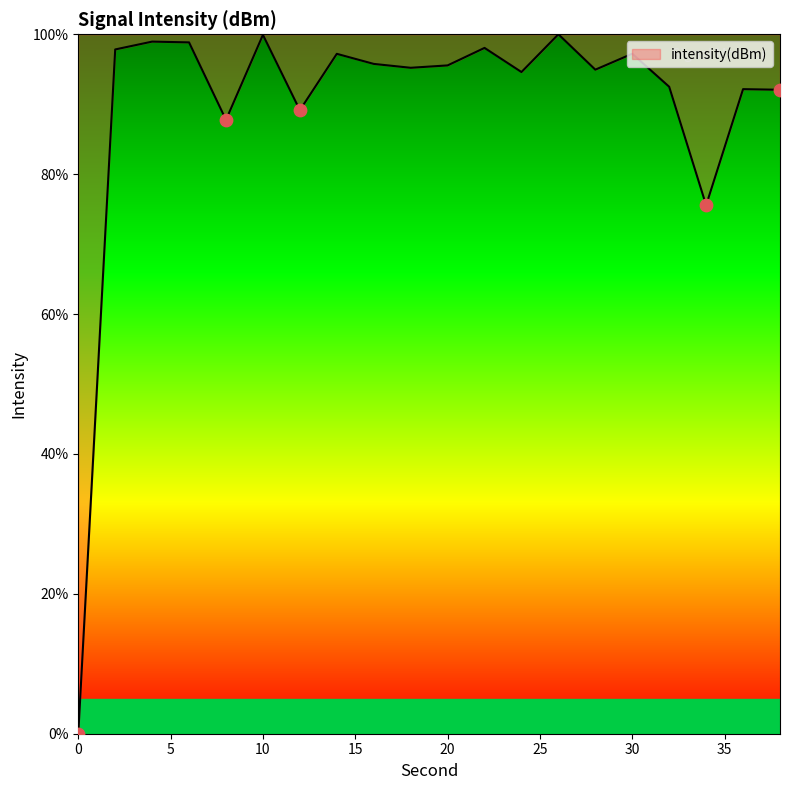

What is the greatest value displayed?

100.0